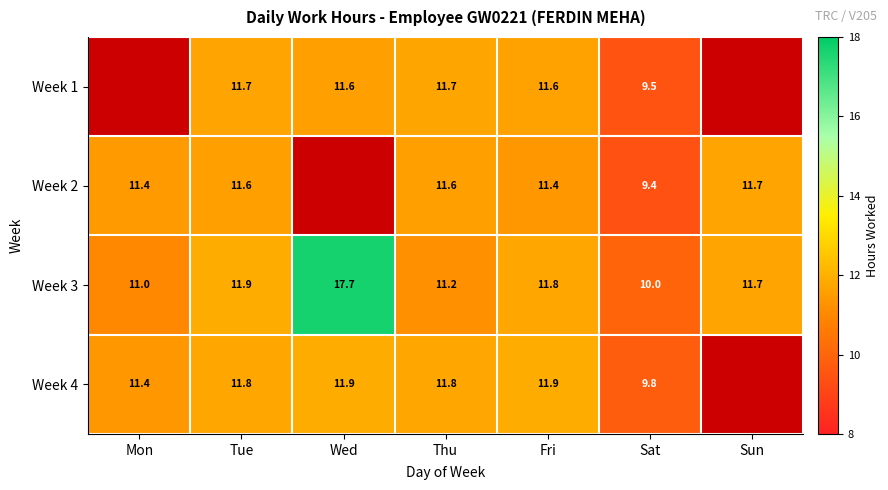

The Week 1 series shows 9.5 at Sat. True or false?

True